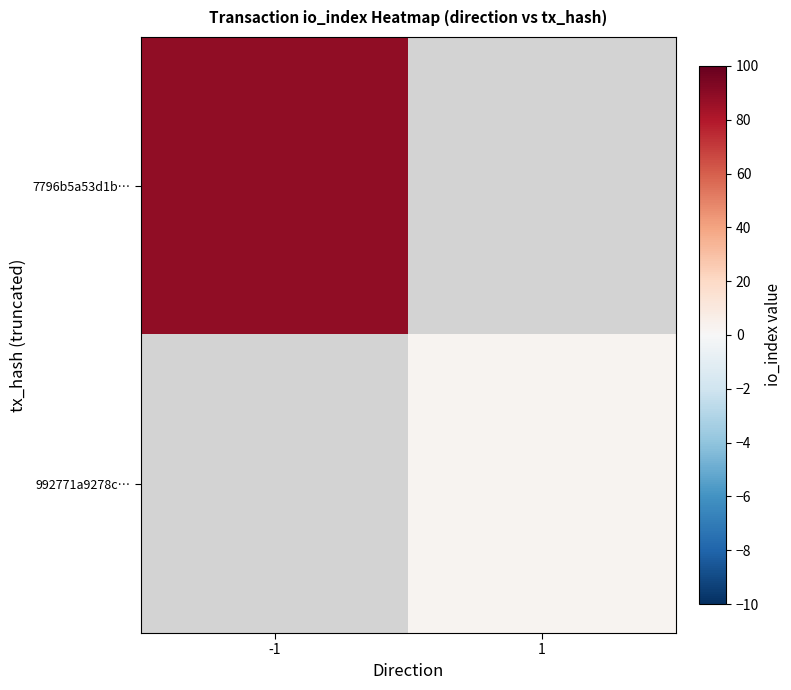

At how many categories does at least one series exceed 45?

1